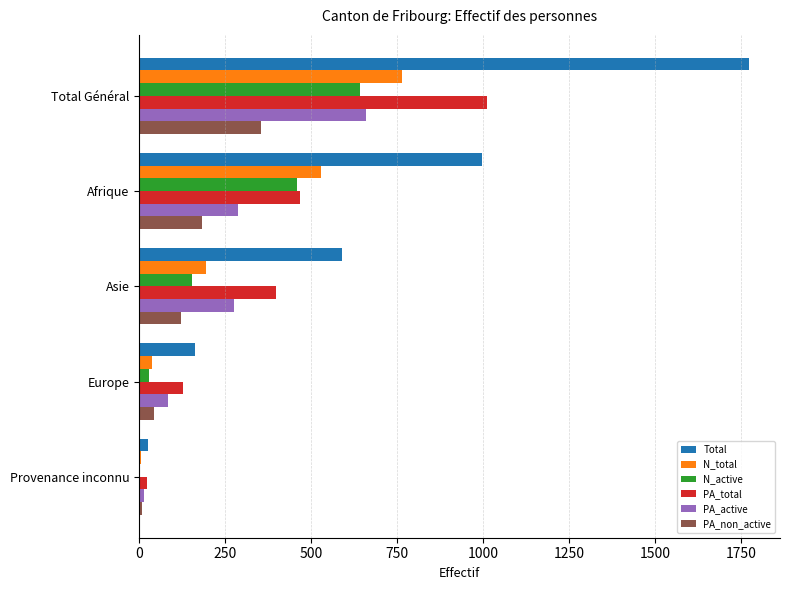

Between Afrique and Europe, which series saw the biggest shift?

Total